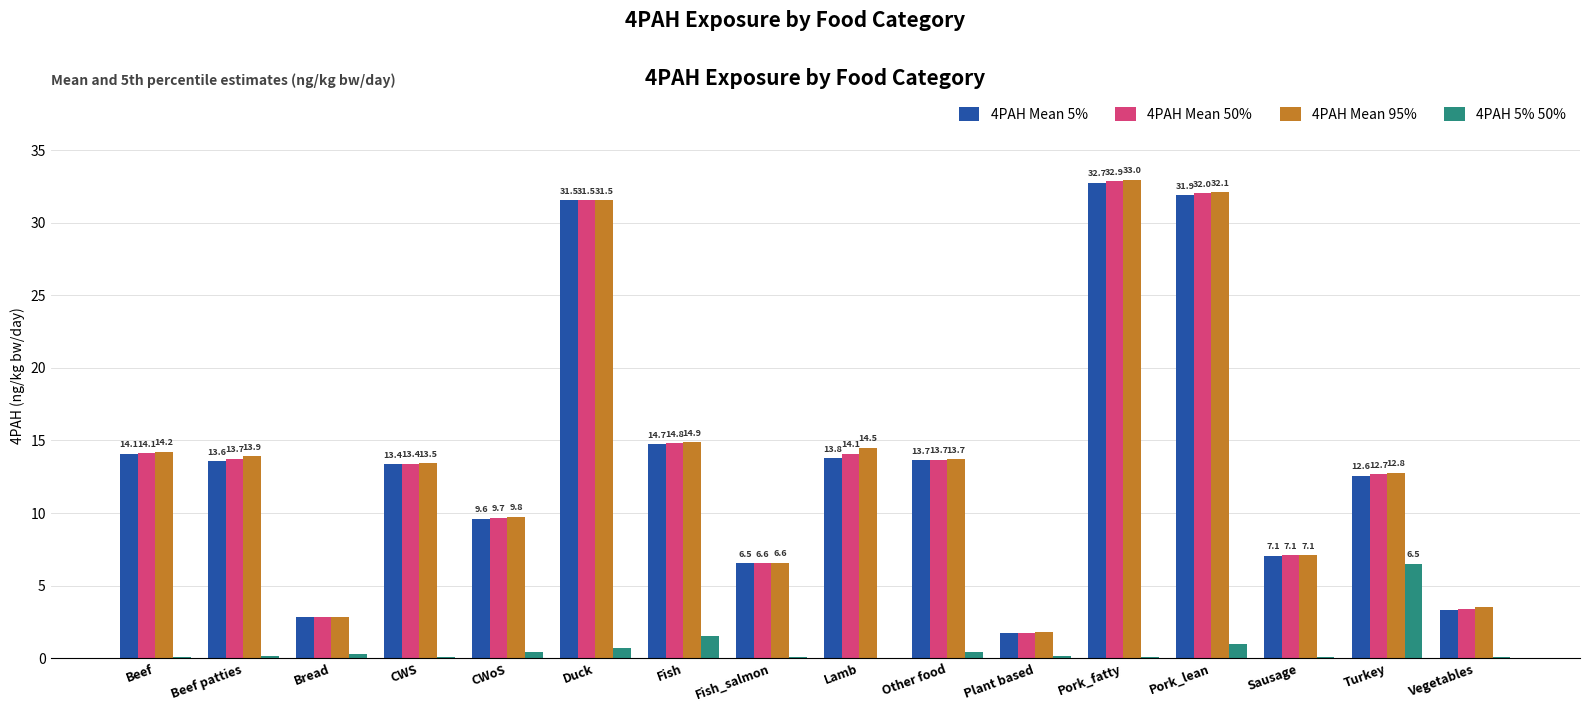

Does the chart contain stacked bars?

No